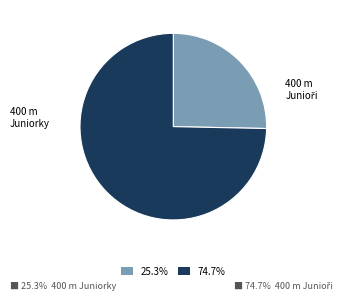

Is the sum of 25.3% and 74.7% greater than half?

Yes